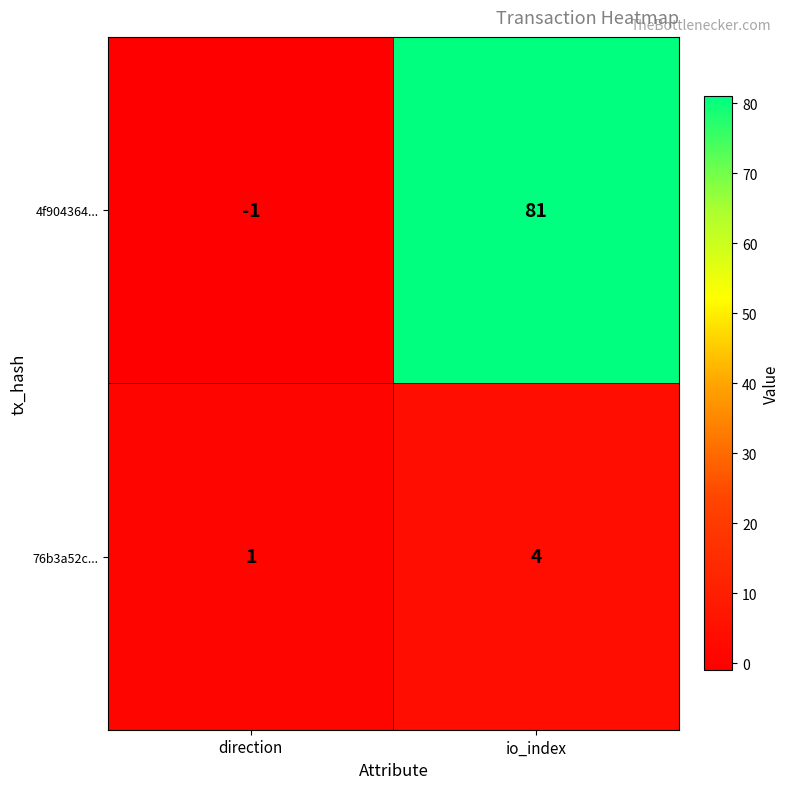

What is the minimum value shown in the chart?

-1